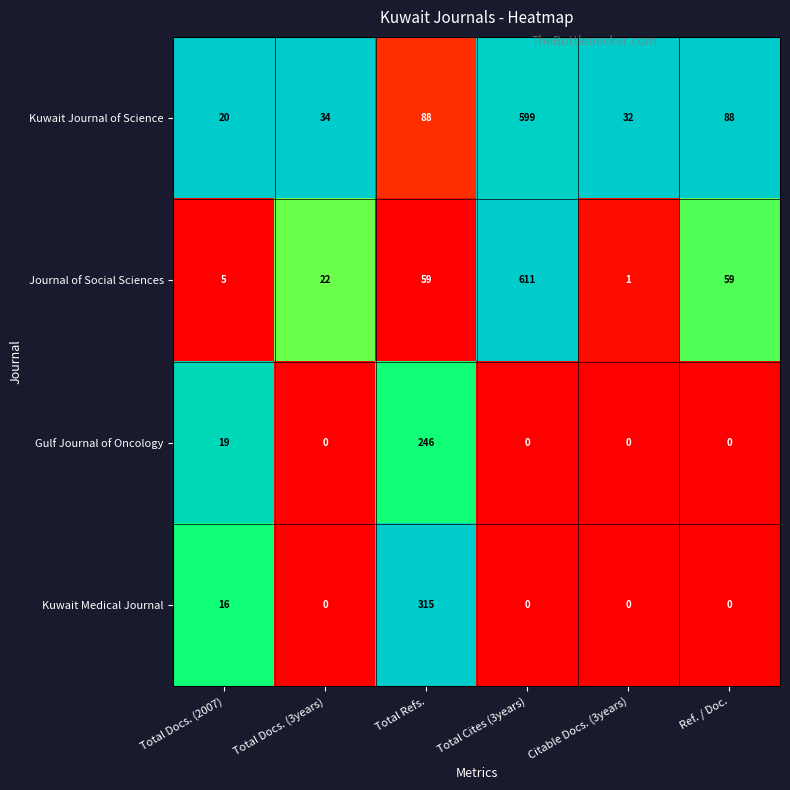

The Kuwait Medical Journal series shows -192 at Total Cites (3years). True or false?

False